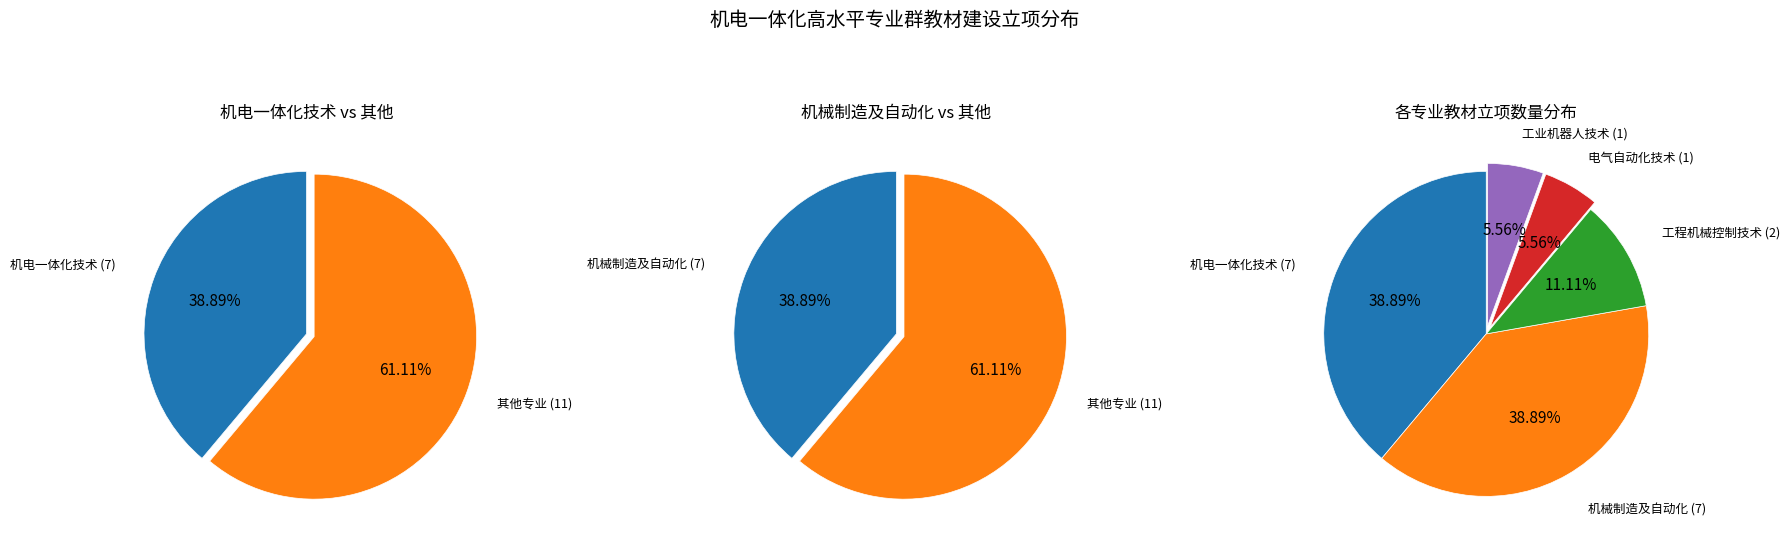

To the nearest percent, what is the average slice percentage?

20%